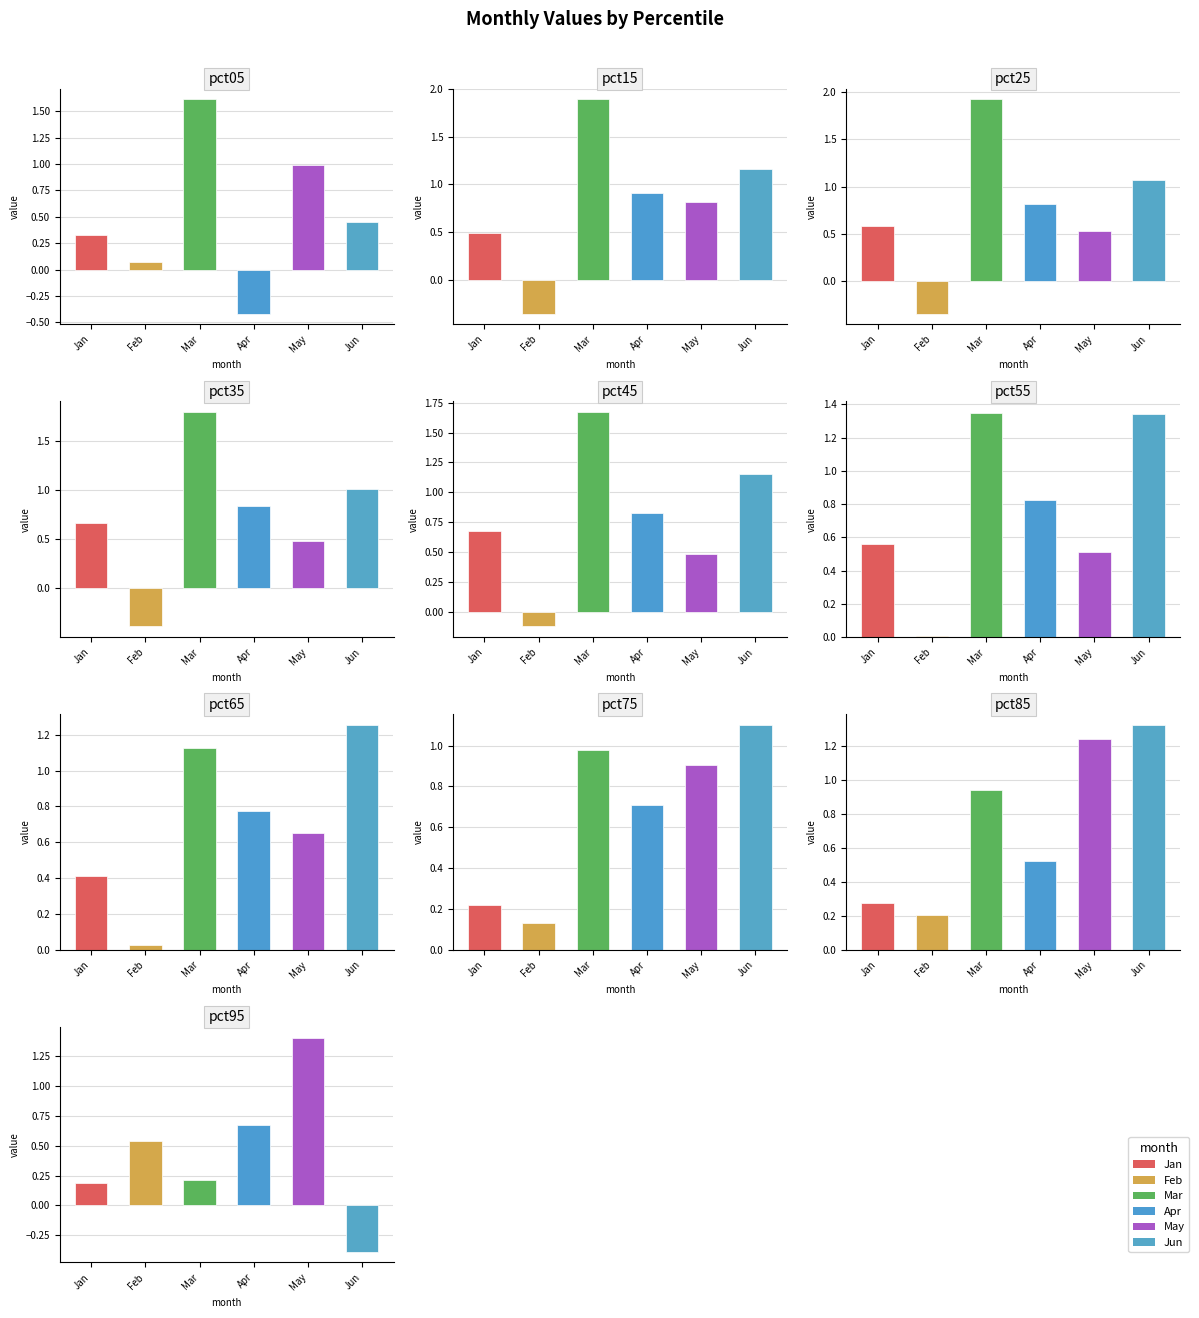

At which label does Feb first exceed 0?

pct05